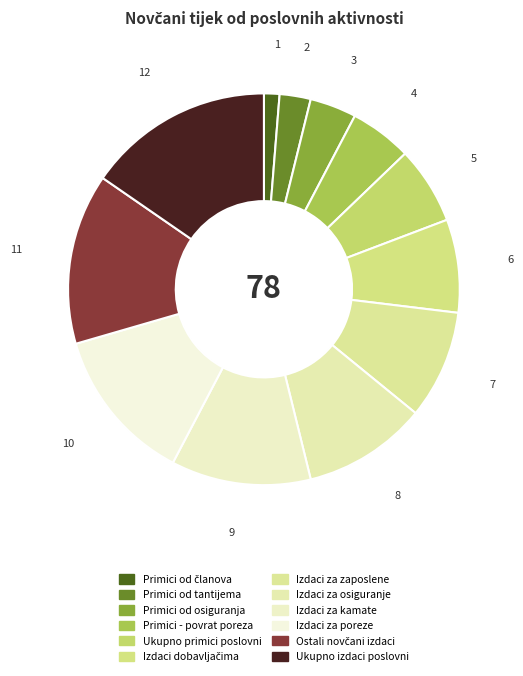

Count the number of slices in the pie.

12